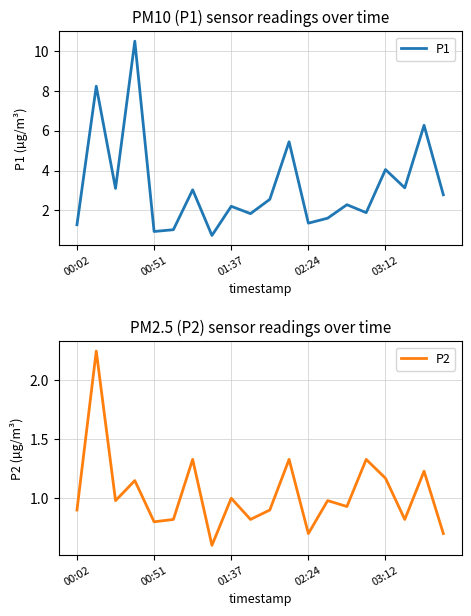

How many lines are shown in the chart?

2